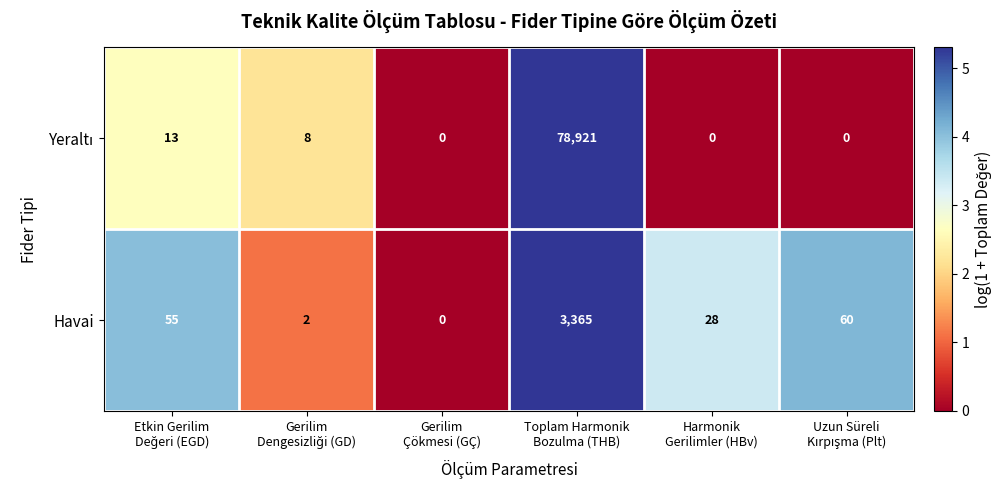

What is the sum of all Havai values?

3510